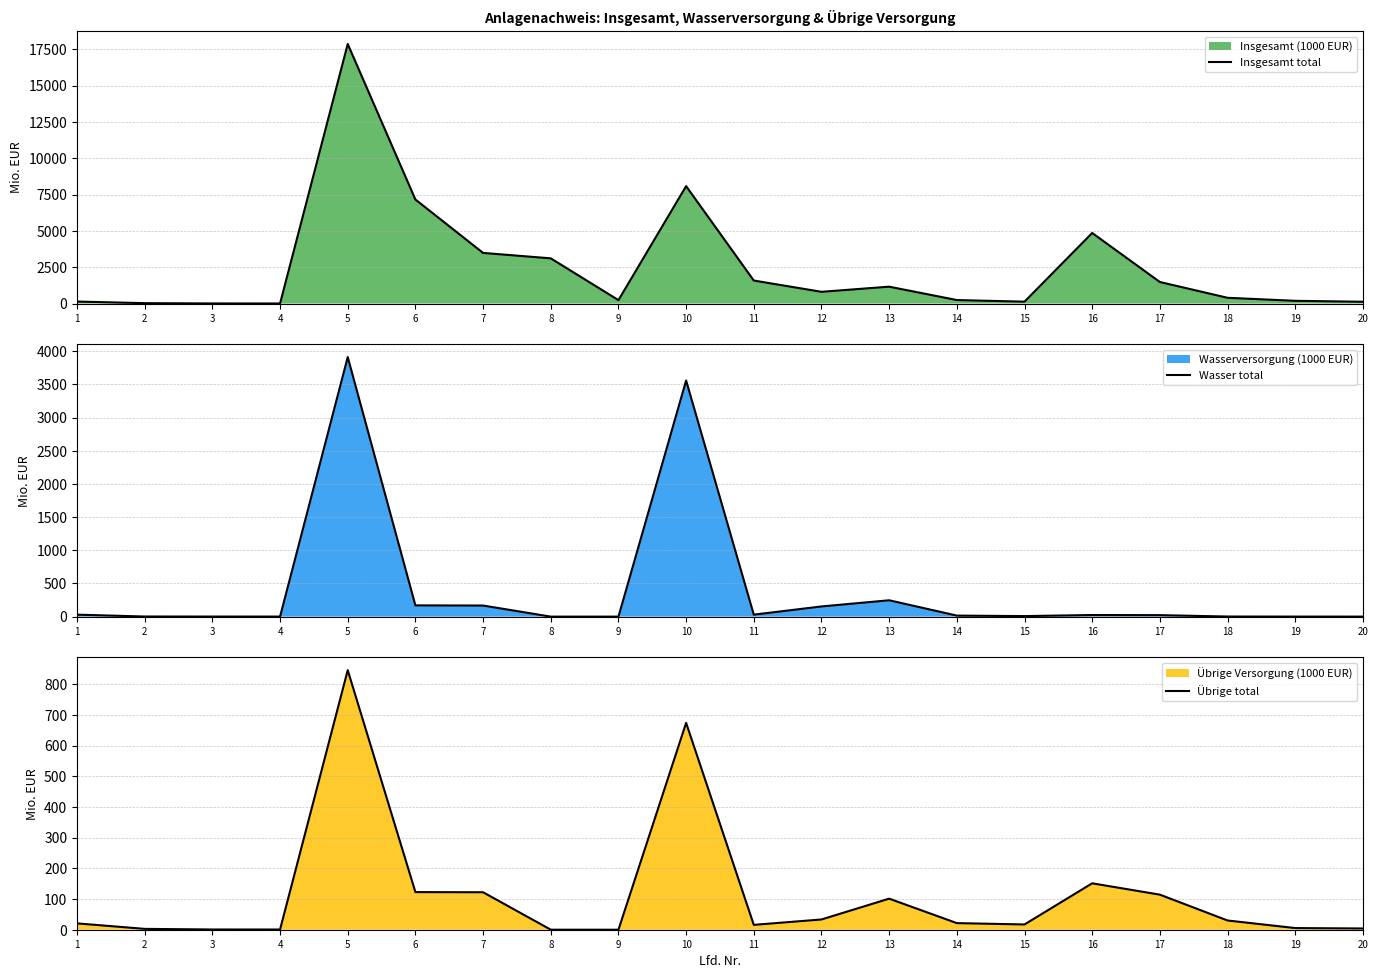

Reading left to right, extract all data points from this chart.

Insgesamt total: 1=136.4	2=25.1	3=6.1	4=3.6	5=17867.1	6=7160.1	7=3483.8	8=3110.6	9=235.1	10=8082.1	11=1582.6	12=807.2	13=1160.2	14=239.9	15=128.9	16=4857.1	17=1482.2	18=395.0	19=187.3	20=122.4
Wasser total: 1=29.5	2=1.7	3=1.2	4=0.7	5=3910.9	6=169.4	7=167.0	8=0.0	9=0.0	10=3558.3	11=29.8	12=153.4	13=246.3	14=15.5	15=8.2	16=24.3	17=22.2	18=1.6	19=0.6	20=0.4
Übrige total: 1=20.7	2=2.8	3=0.7	4=0.7	5=845.6	6=122.5	7=122.0	8=0.1	9=0.0	10=673.8	11=15.8	12=33.4	13=101.2	14=21.5	15=17.2	16=151.2	17=114.2	18=30.1	19=5.4	20=4.0